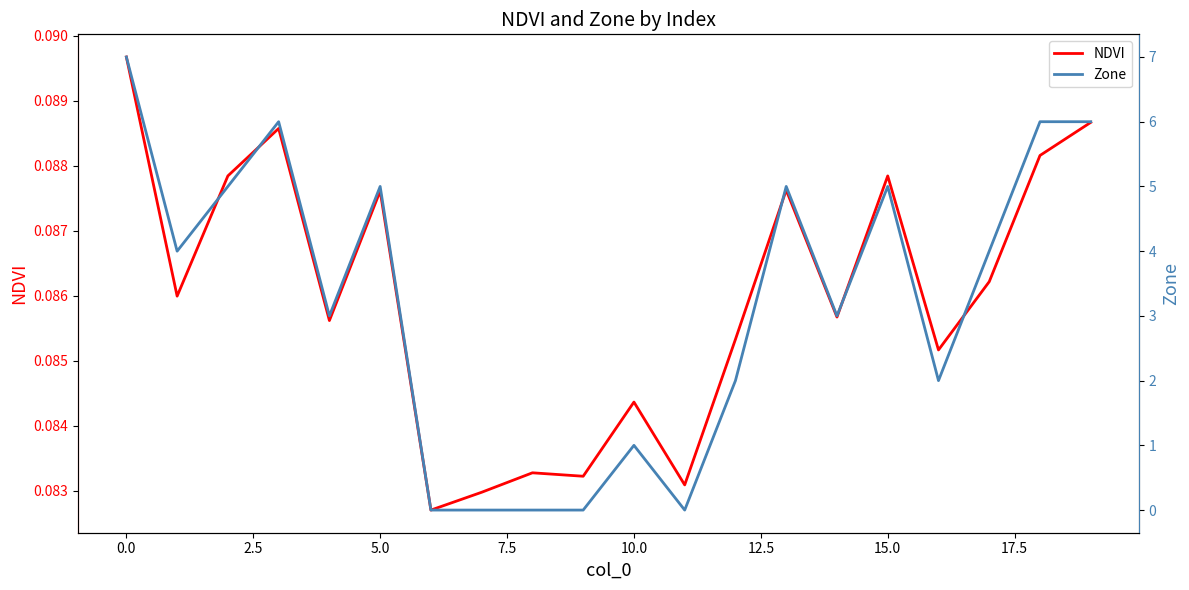

How many categories are shown in the chart?

20